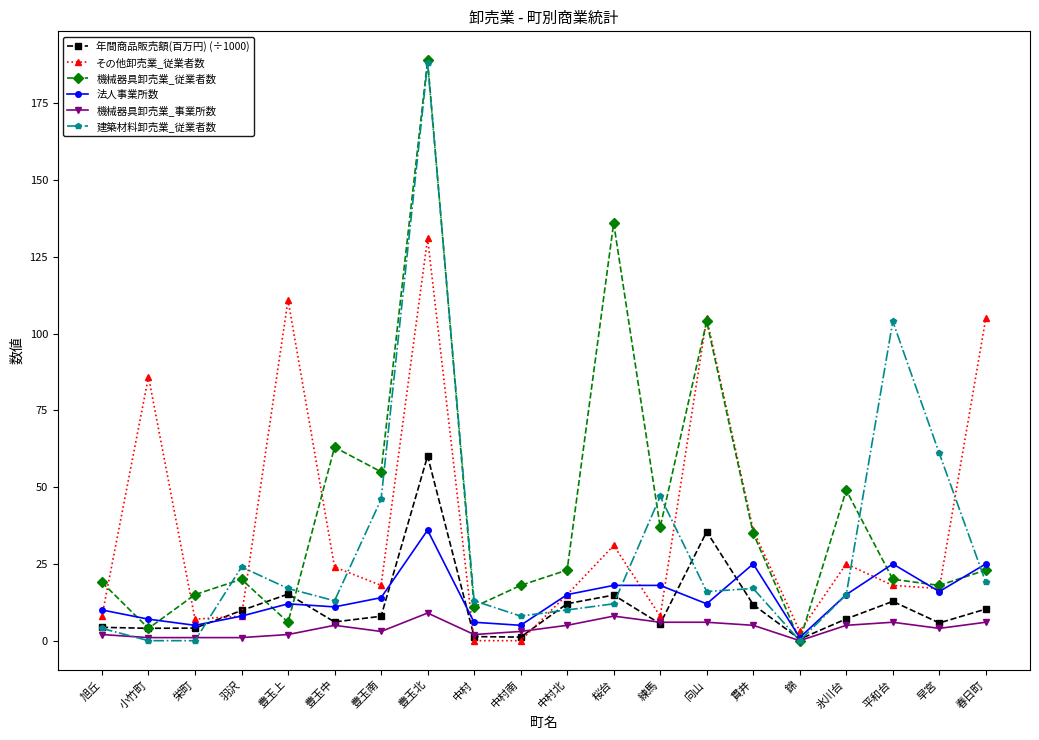

What is the total value across all series at 桜台?

219.8